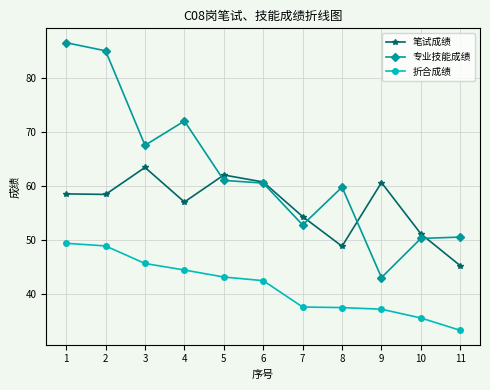

At which category does the chart reach its peak across all series?

1